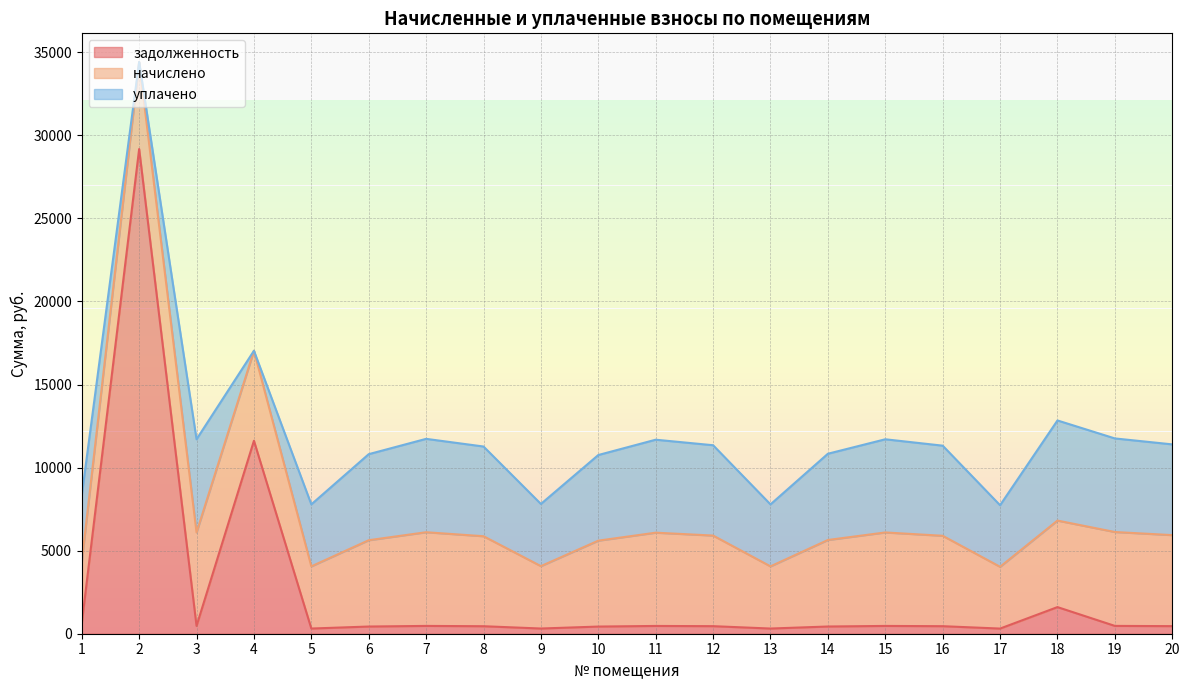

Count the number of categories in the chart.

20